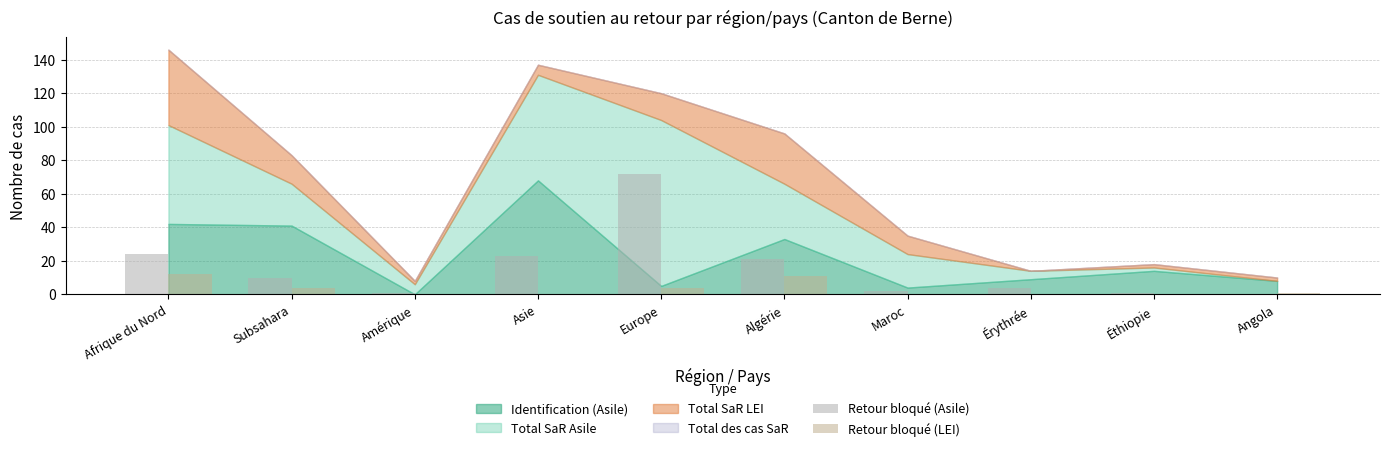

The value of Retour bloqué (LEI) at Algérie is 6. True or false?

False